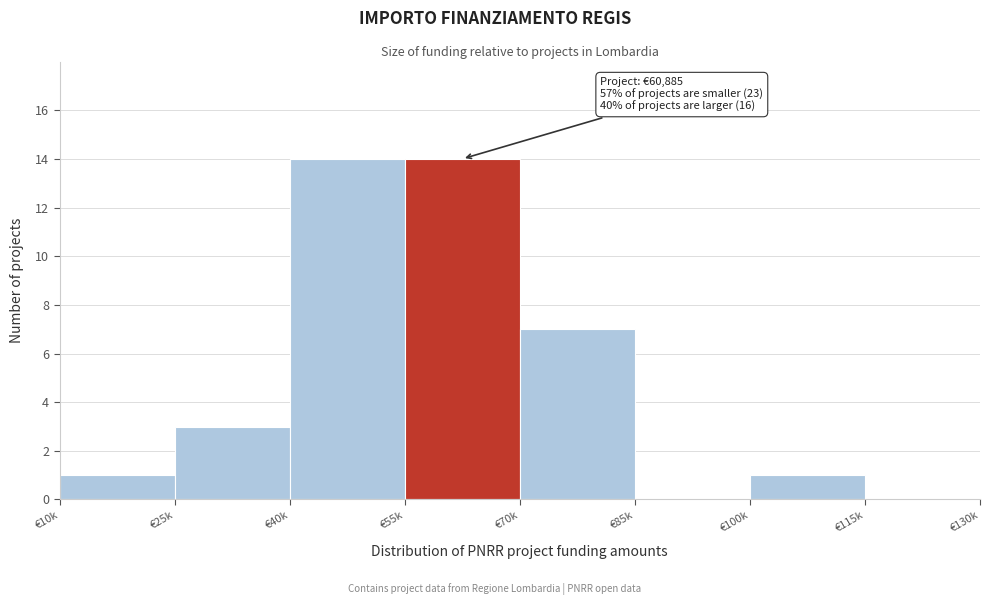

Reading left to right, list all the values displayed in this chart.

€10k=1	€25k=3	€40k=14	€55k=14	€70k=7	€85k=0	€100k=1	€115k=0